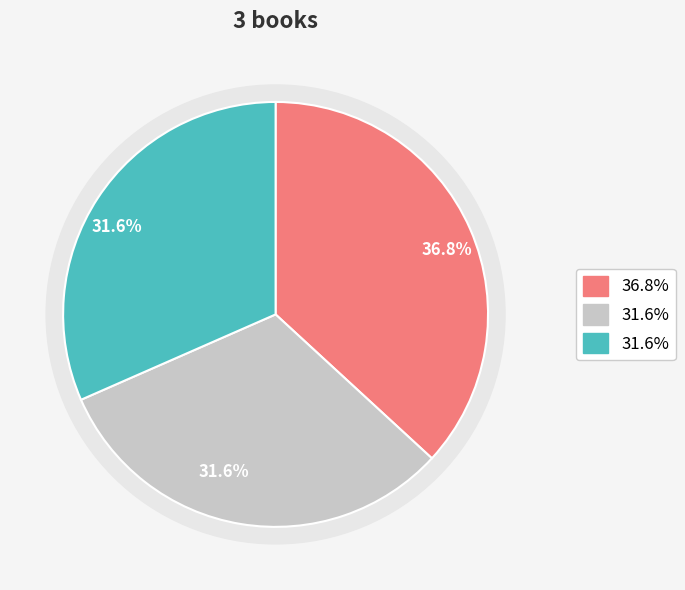

Does Les artilleuses - 1 account for over 50% of the chart?

No